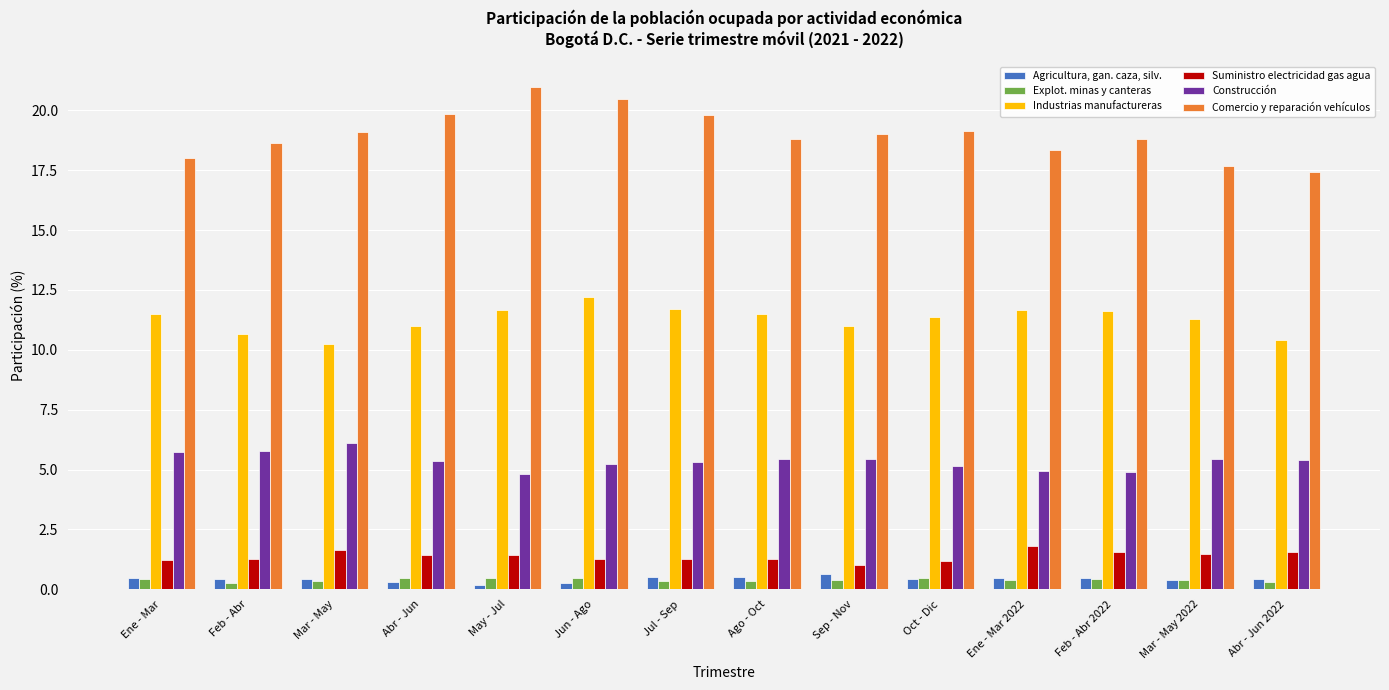

How many bars are there in total?

84